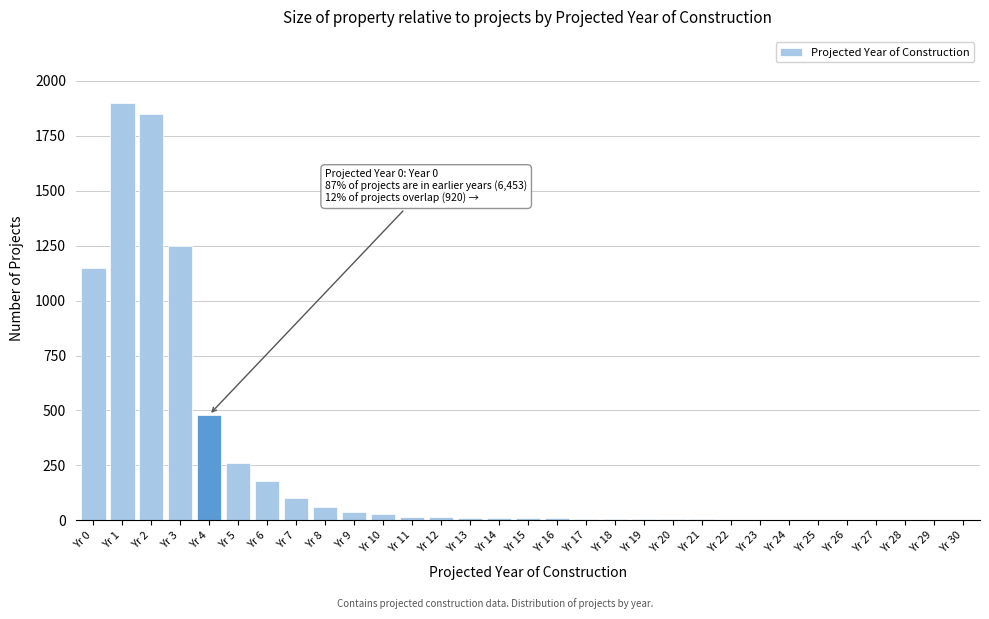

Which label corresponds to the largest value in the chart?

Yr 1